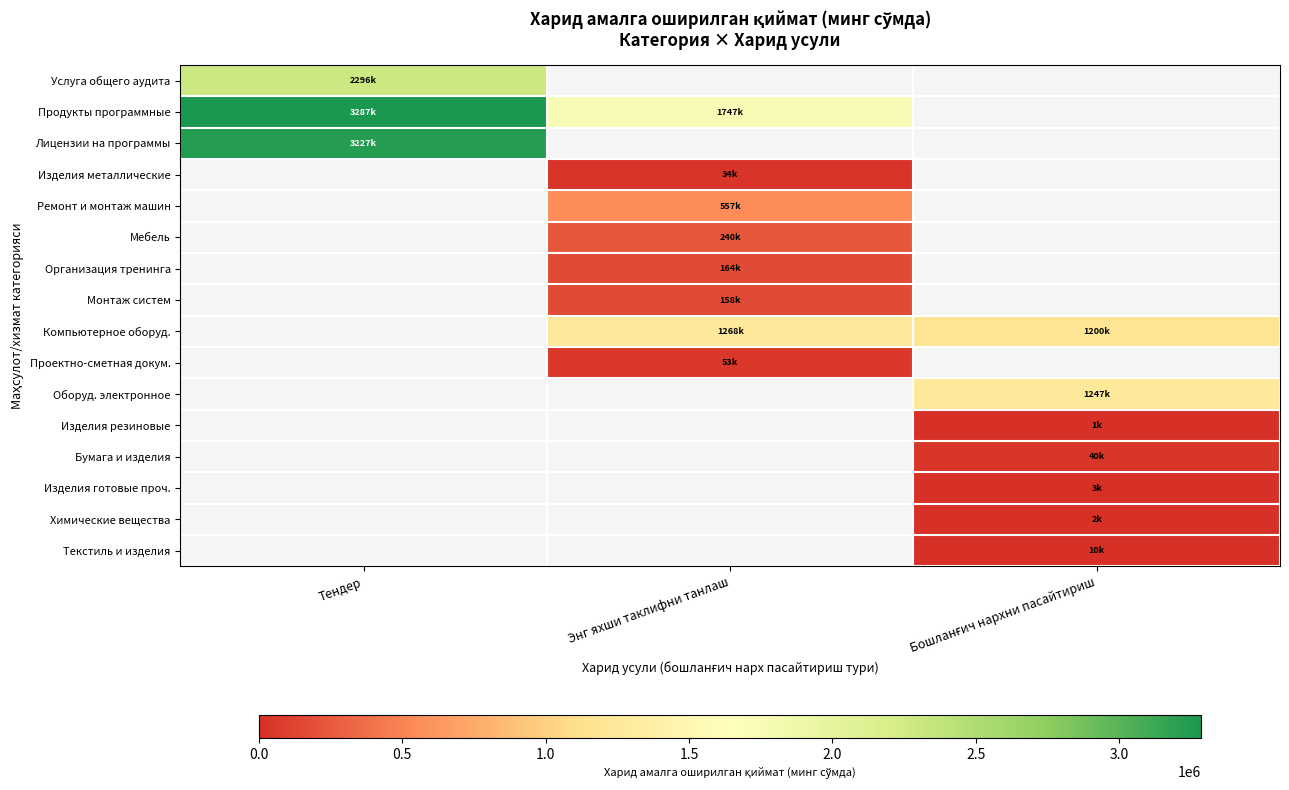

How many positive values does the Мебель series have?

1